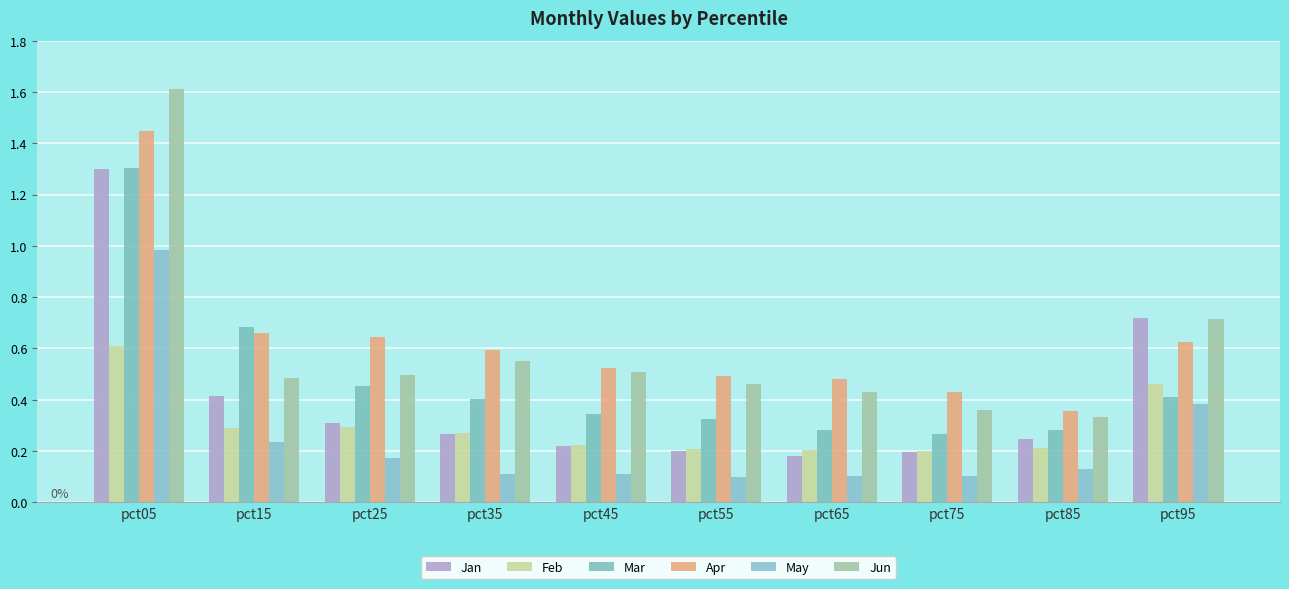

What is the average value of the Jan series?

0.4